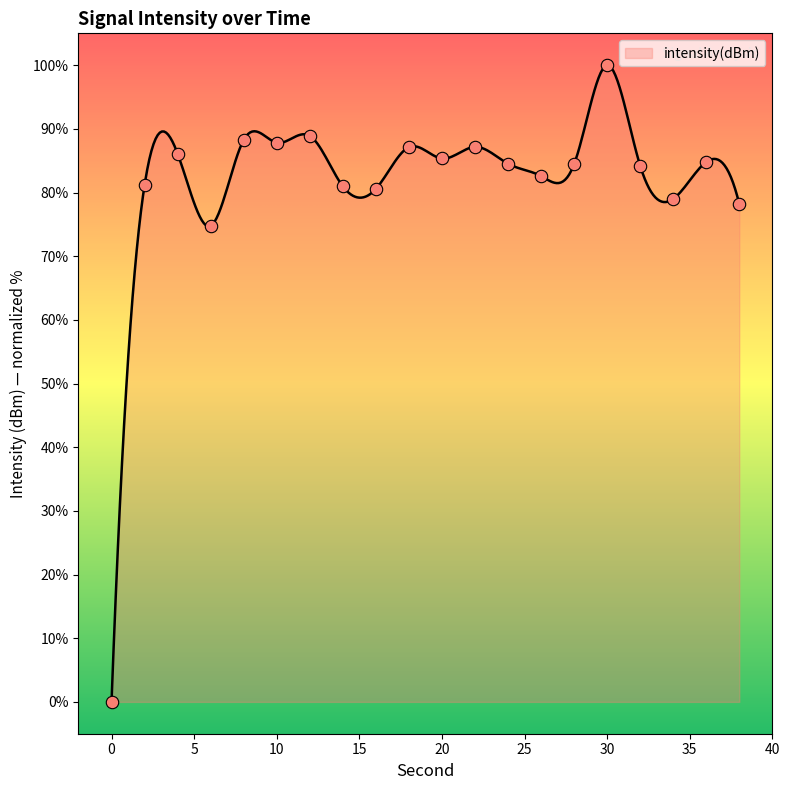

What is the change in value from 4 to 36?

-1.3